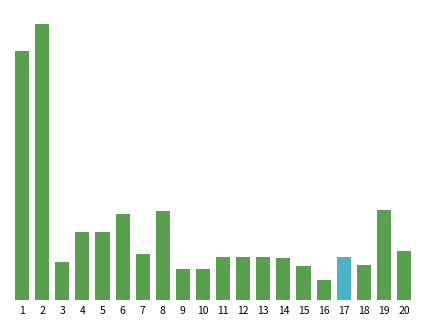

What is the minimum value shown in the chart?

237500